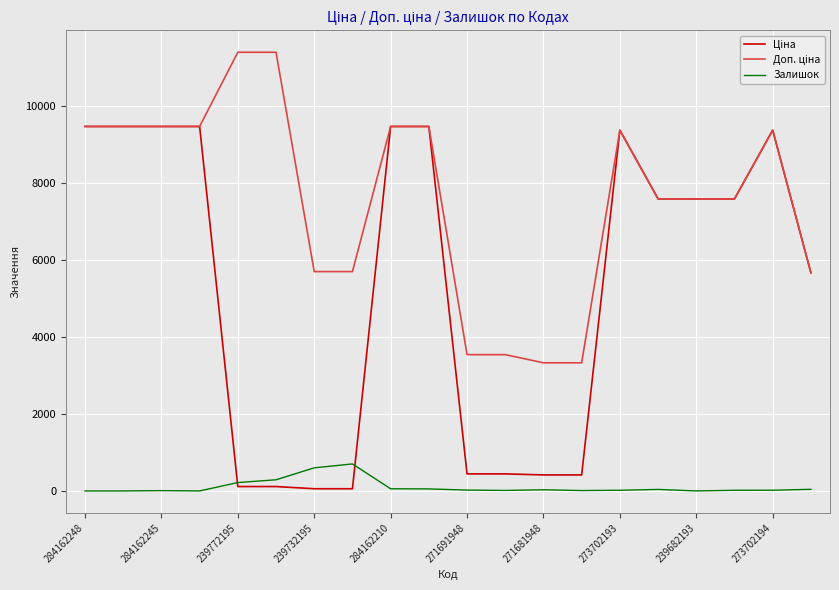

Is this an area chart (filled region under the line)?

No